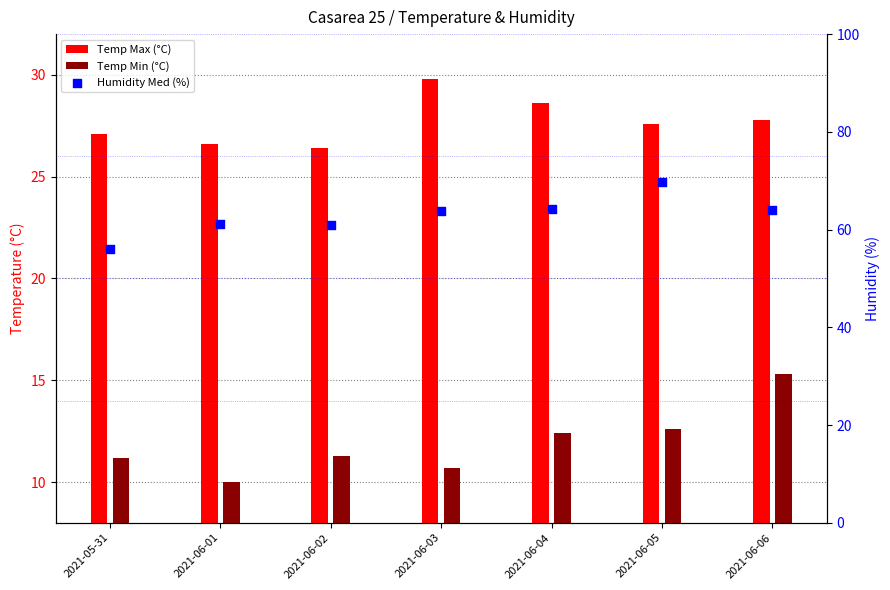

What are all the series names shown in the legend?

Temp Max (°C), Temp Min (°C), Humidity Med (%)